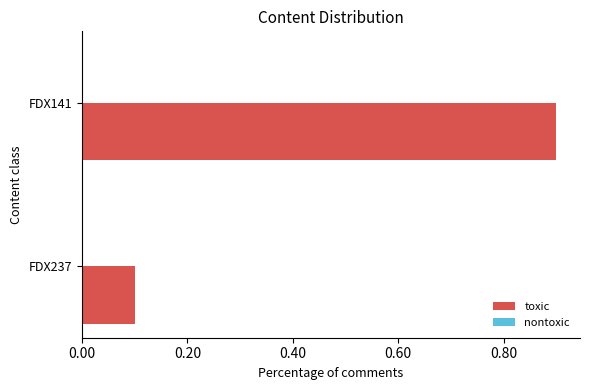

What is the change in value from FDX237 to FDX141?

+0.8